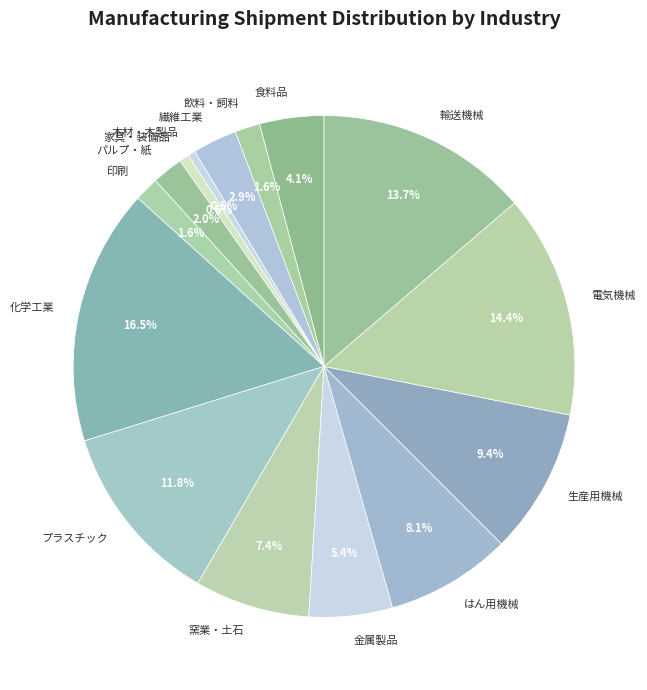

What percentage is the 家具・装備品 slice, to the nearest percent?

1%